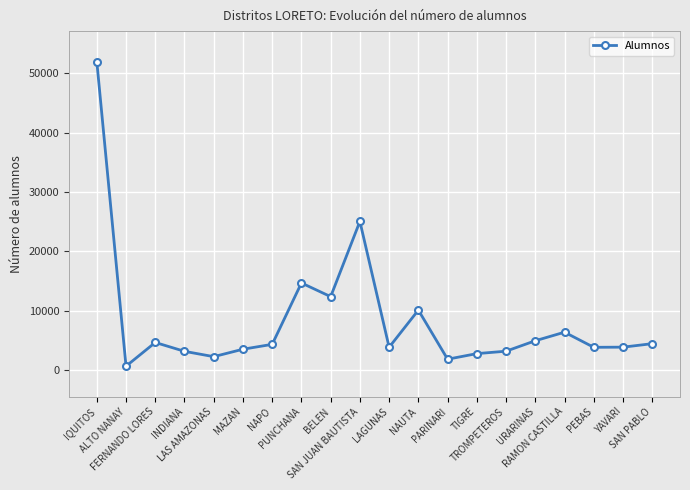

What is the label of the 16th point from the left?

URARINAS